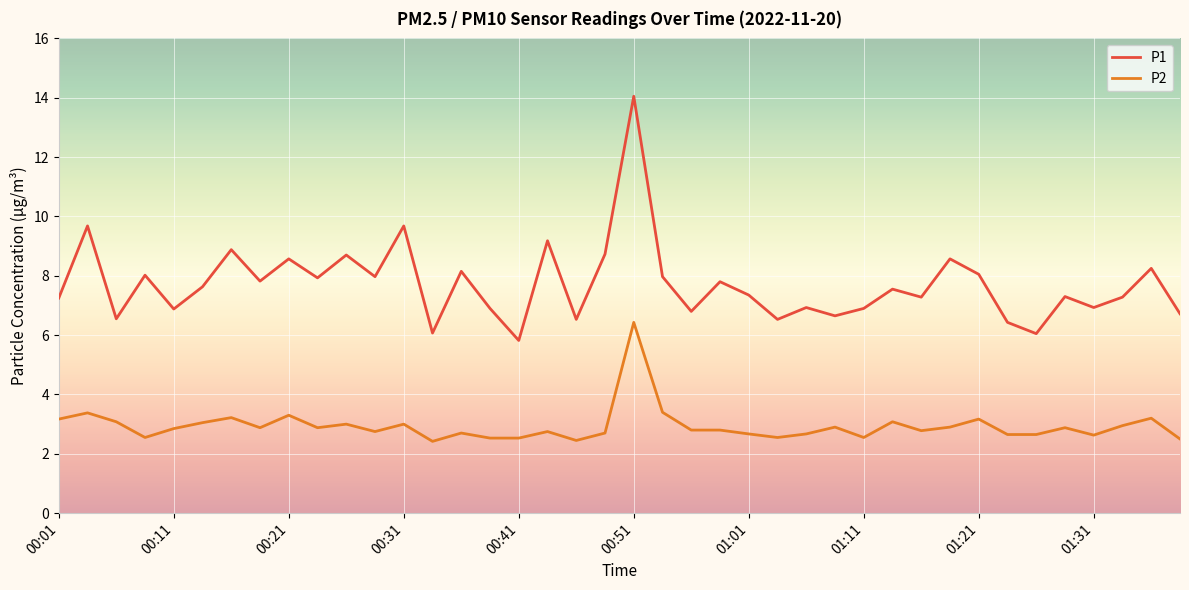

Which series has the largest range (max minus min)?

P1